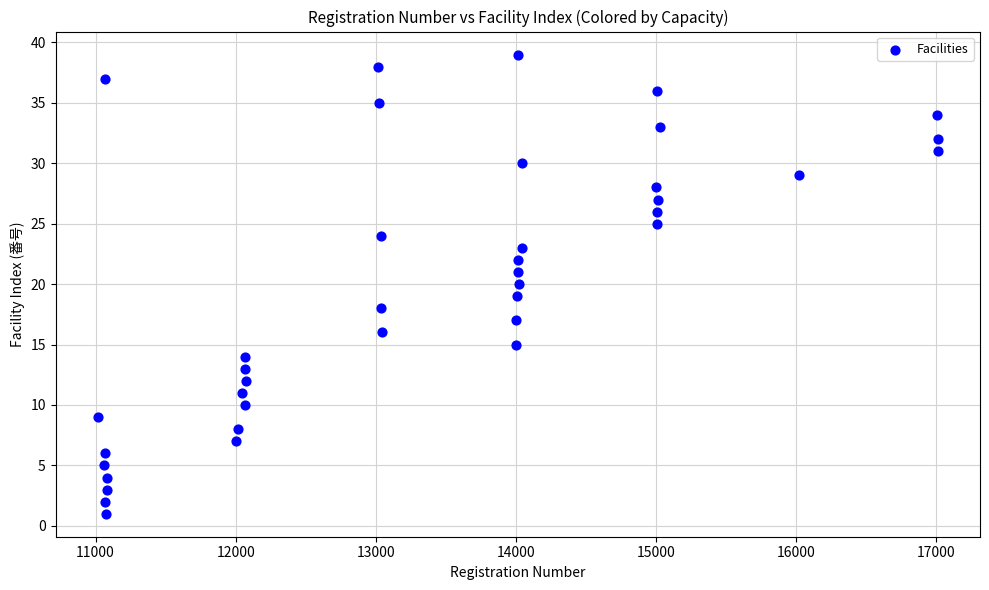

What is the range of X values (max minus min)?

6001